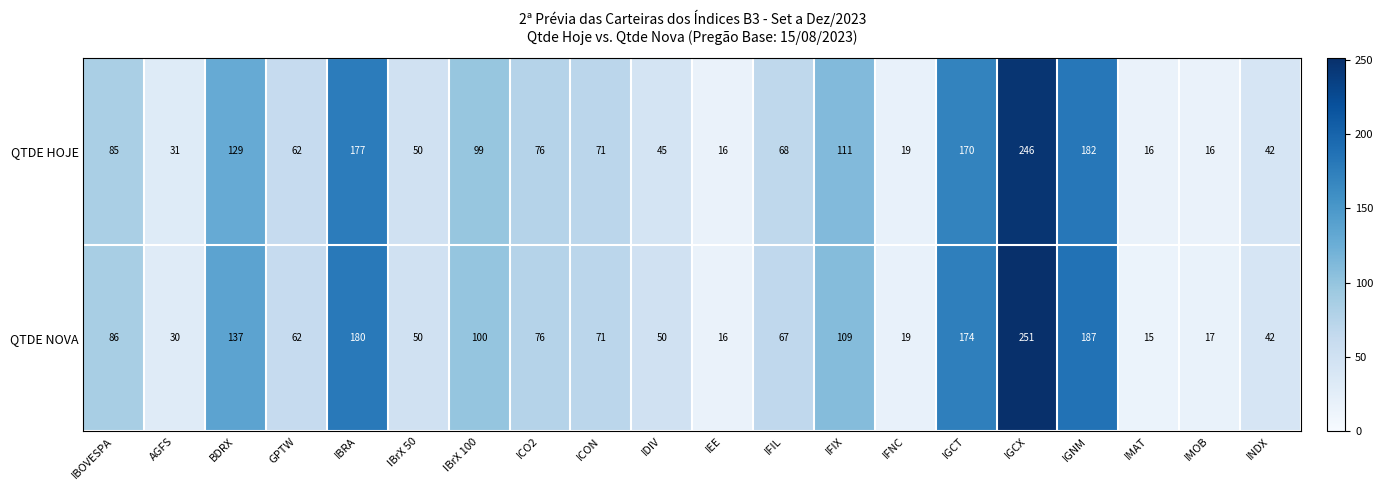

How many categories are shown in the chart?

20